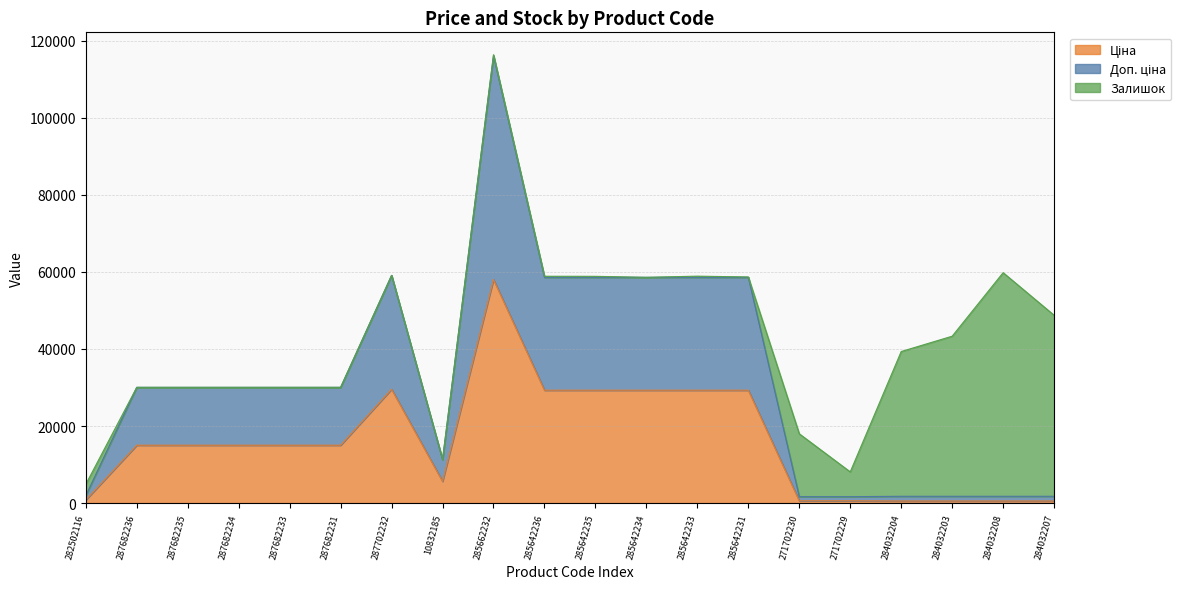

At which category is the sum across all series the highest?

285662232